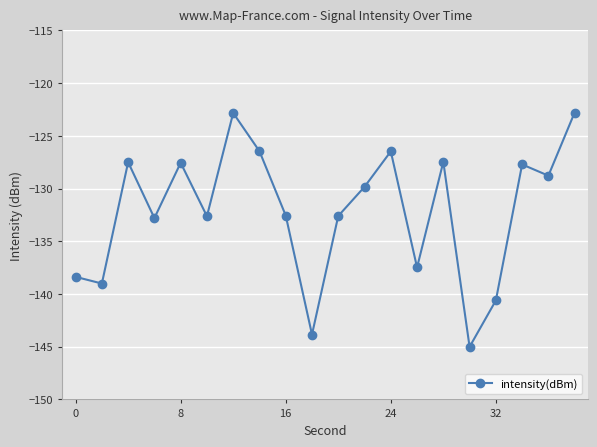

What is the difference between the maximum and minimum values?

22.2